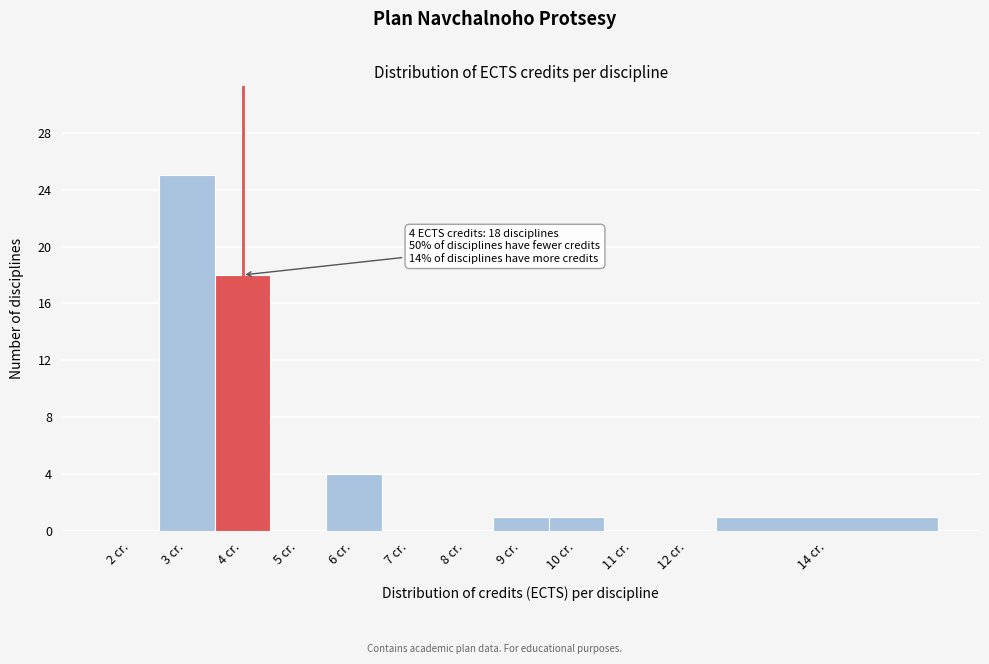

Reading left to right, what are all the values shown in this chart?

2 cr.=0	3 cr.=25	4 cr.=18	5 cr.=0	6 cr.=4	7 cr.=0	8 cr.=0	9 cr.=1	10 cr.=1	11 cr.=0	12 cr.=0	14 cr.=1